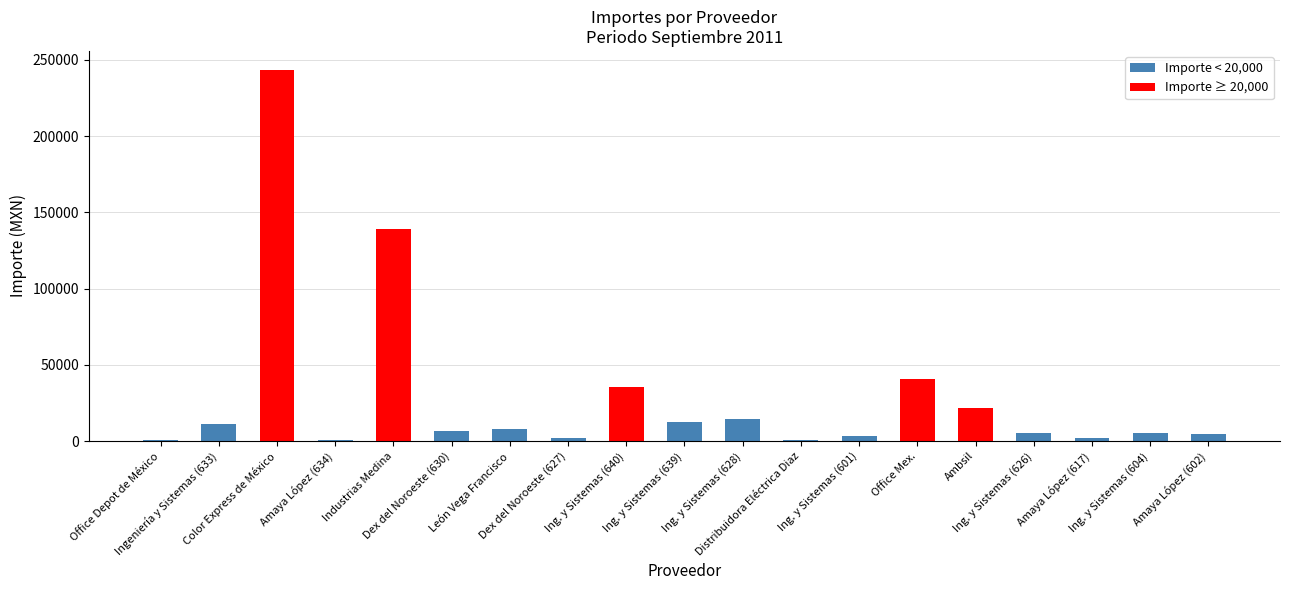

What is the value of the 16th bar from the left?

5092.4